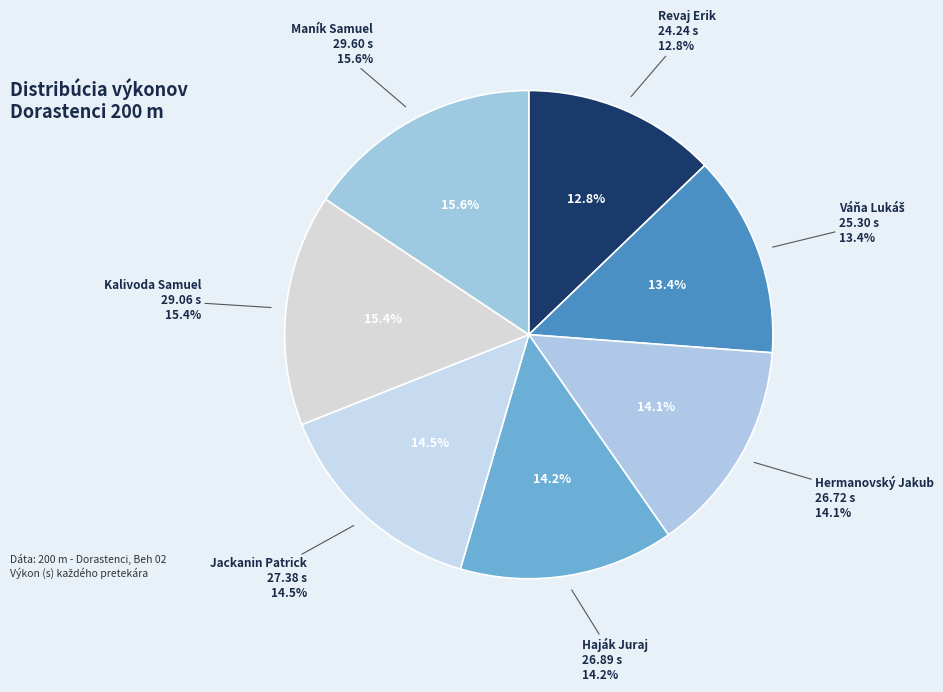

What is the total percentage of Hermanovský Jakub and Jackanin Patrick?

28.6%